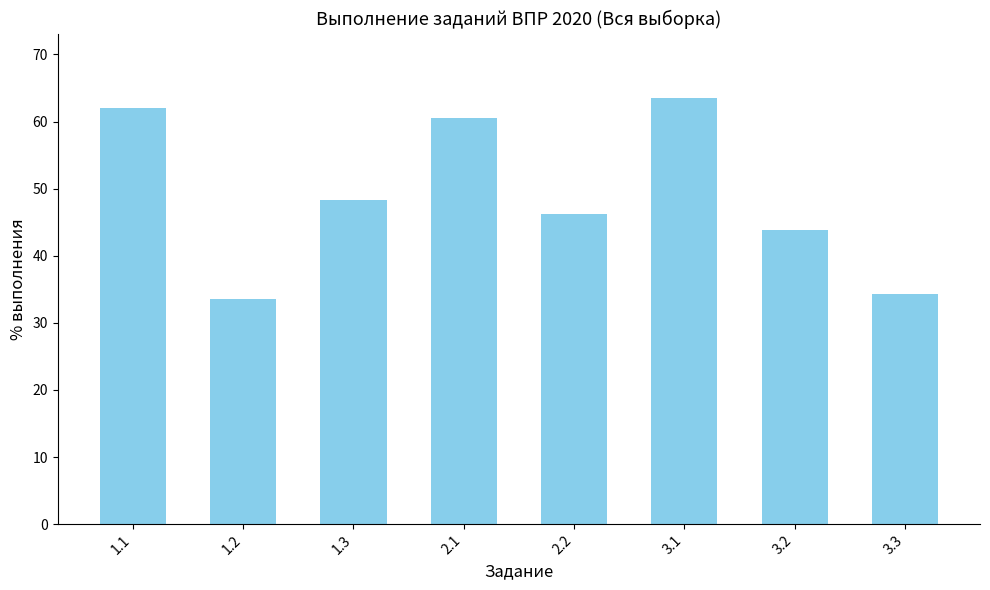

Between 1.1 and 1.3, which is larger?

1.1